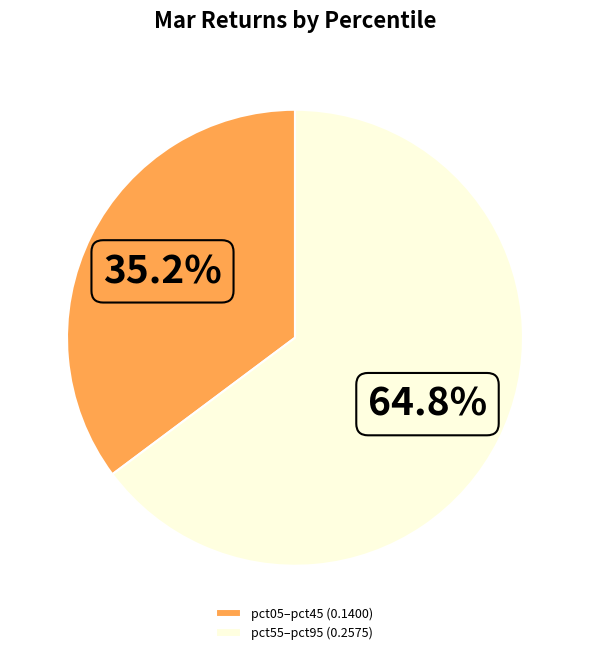

Is there any slice that represents more than half of the pie?

Yes